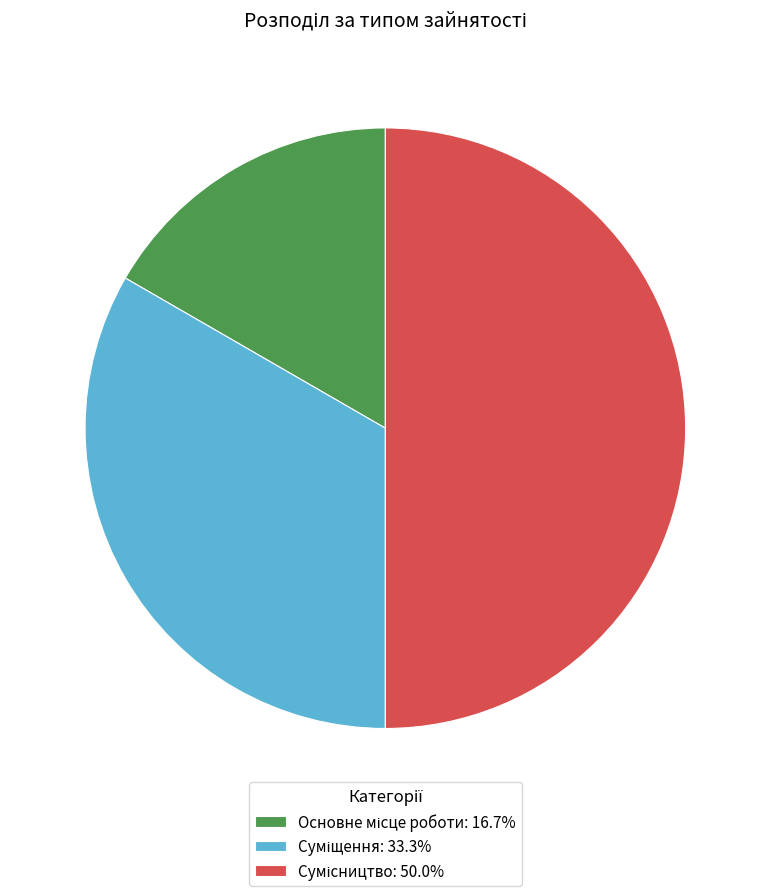

Which slice is the smallest?

Основне місце роботи